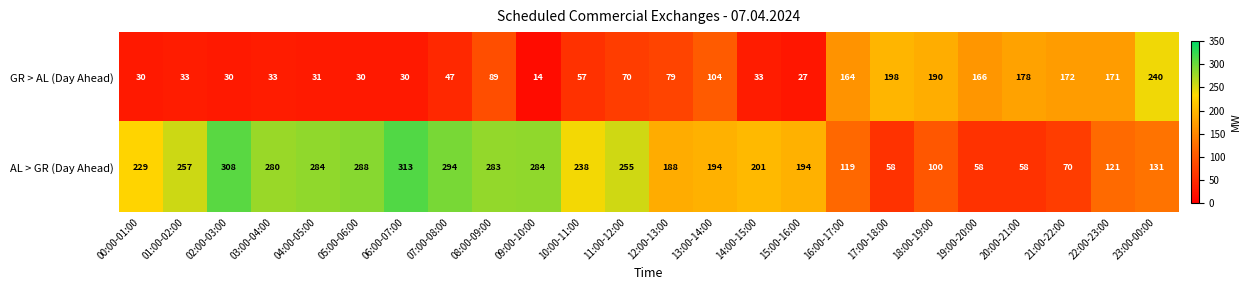

Which series has the largest total across all categories?

AL > GR (Day Ahead)